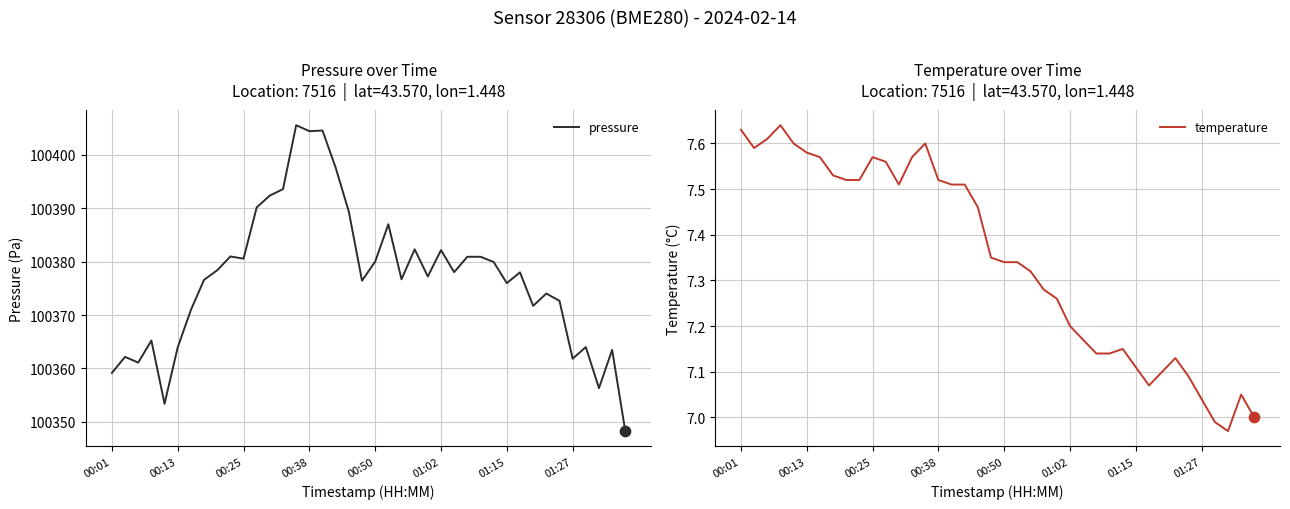

At which category is the sum across all series the highest?

14